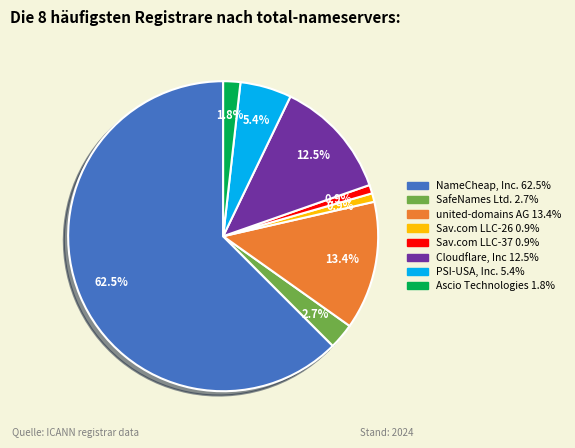

Which category has the biggest portion of the pie?

NameCheap, Inc.